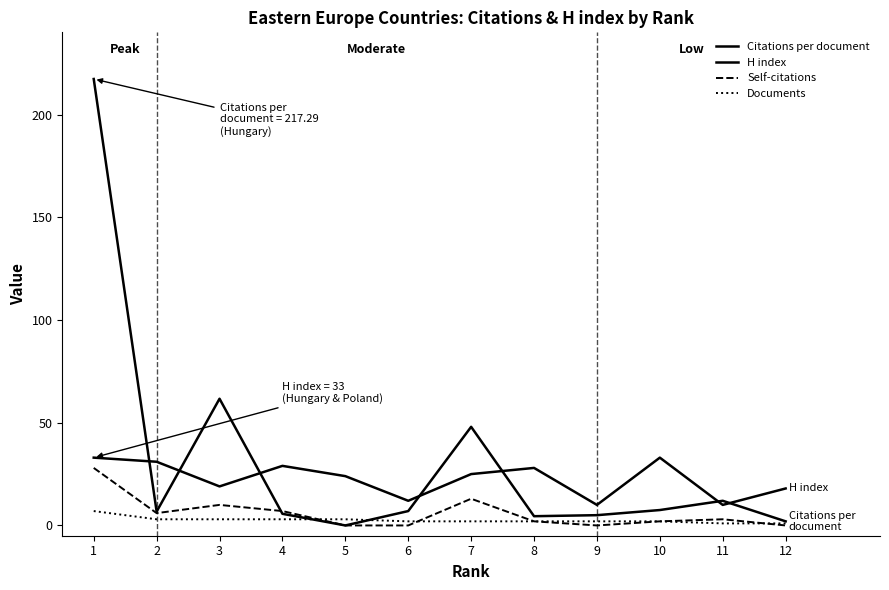

How many lines are shown in the chart?

4